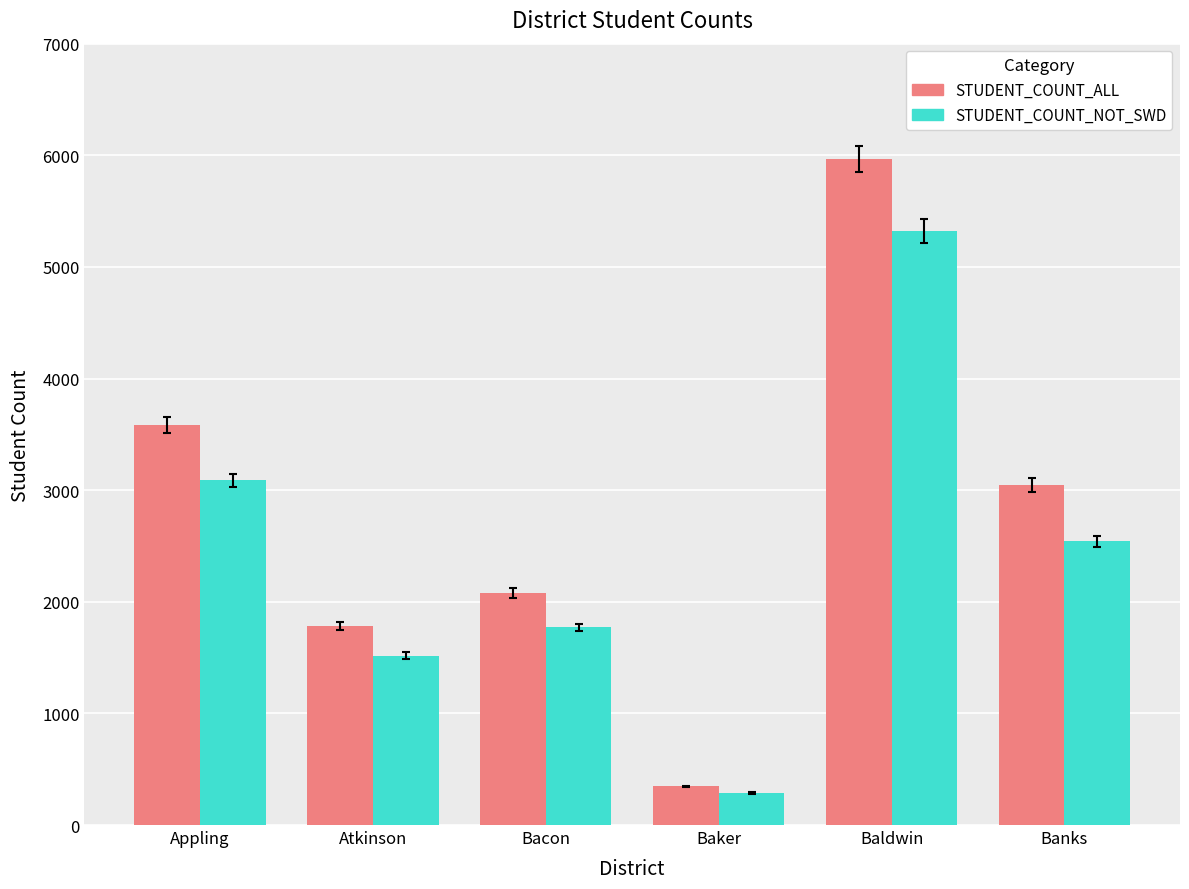

What is the average value of the STUDENT_COUNT_NOT_SWD series?

2421